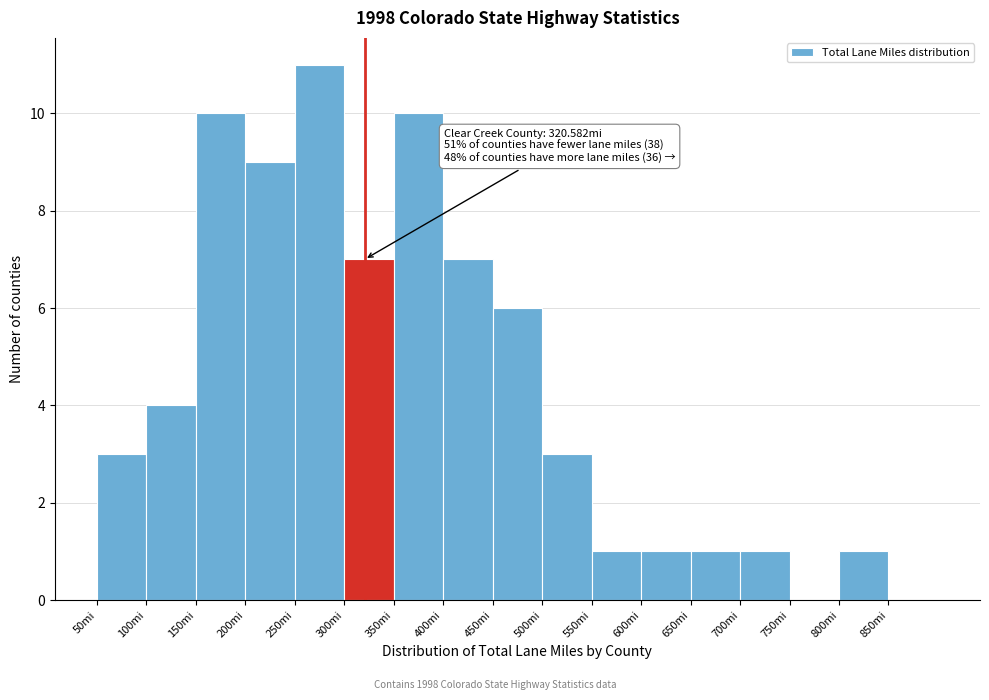

Over which range of the x-axis is the bar tallest?

250 to 300